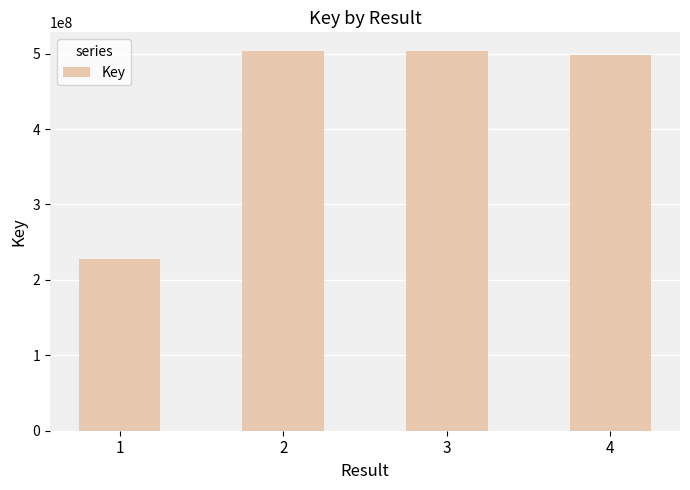

The value at 4 is 162285797. True or false?

False